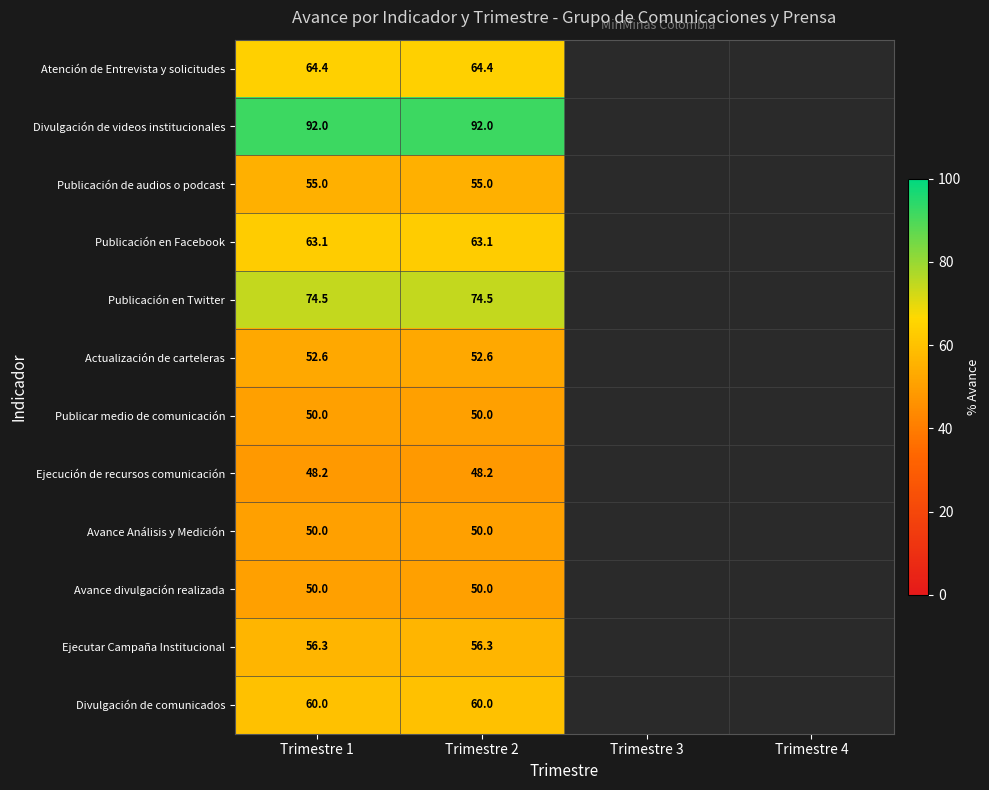

What is the spread (max minus min) of values at Trimestre 2?

43.8